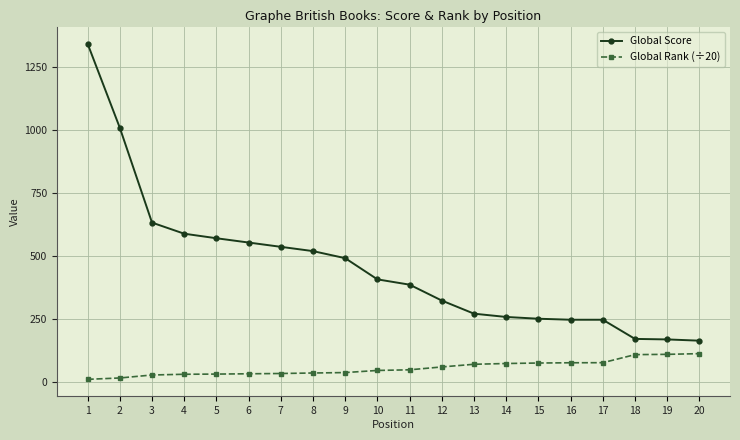

True or false: Global Rank (÷20) and Global Score intersect in this chart.

False